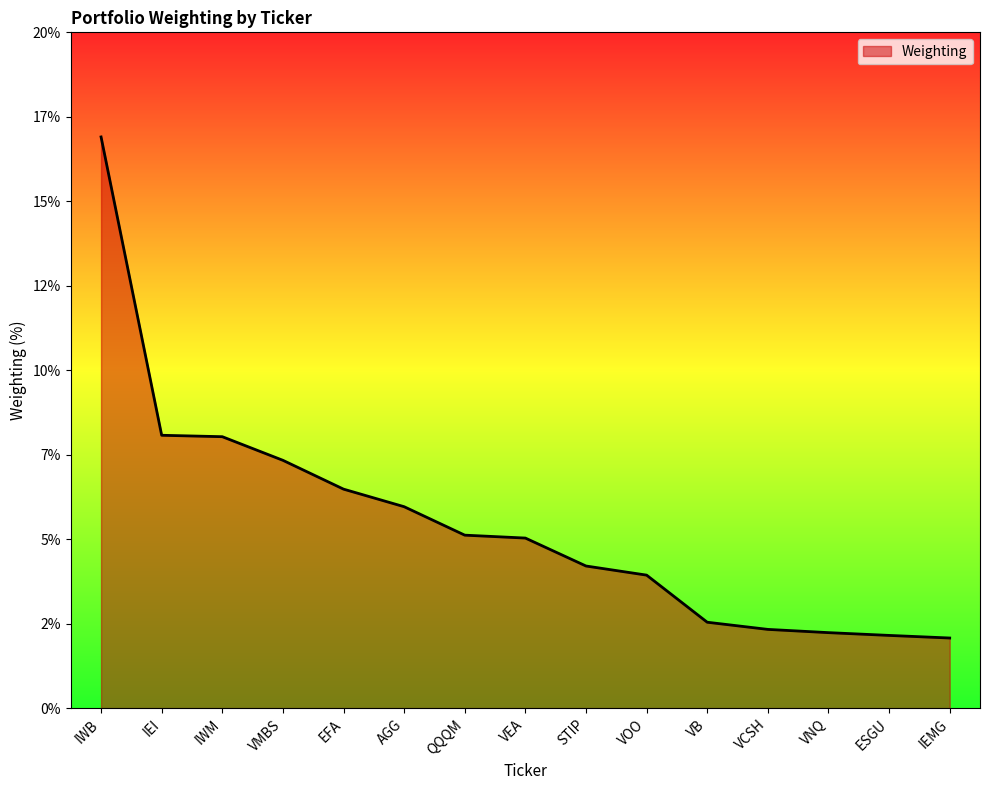

Is this an area chart (filled region under the line)?

Yes